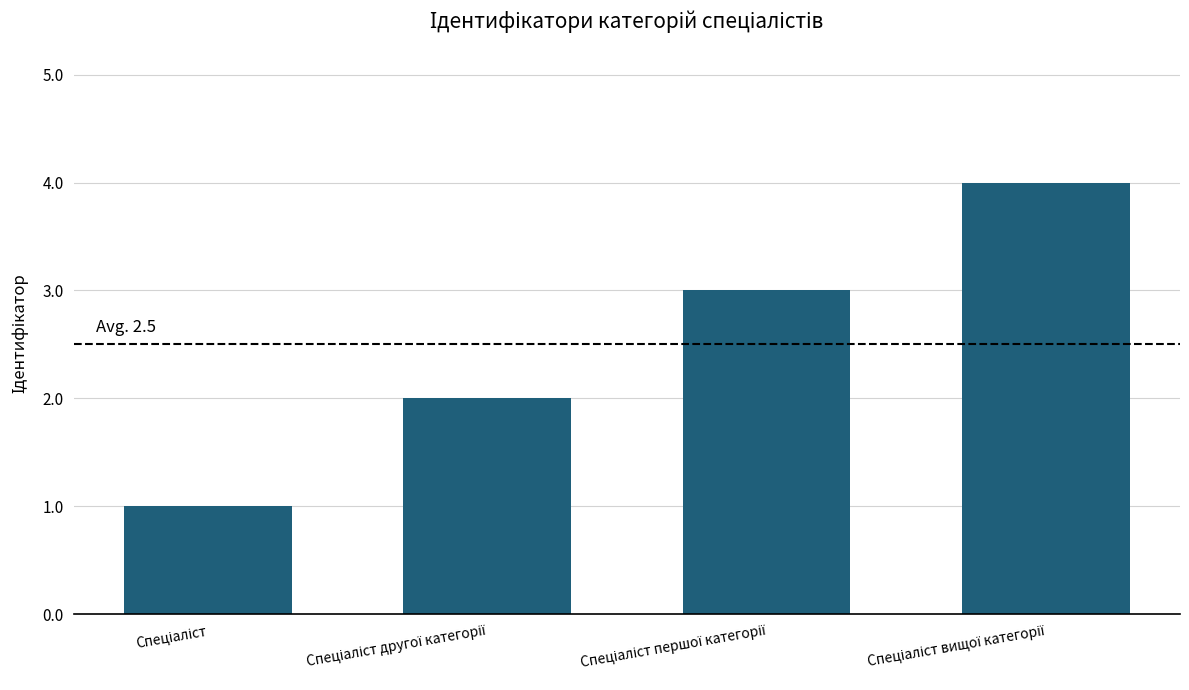

What is the greatest value displayed?

4